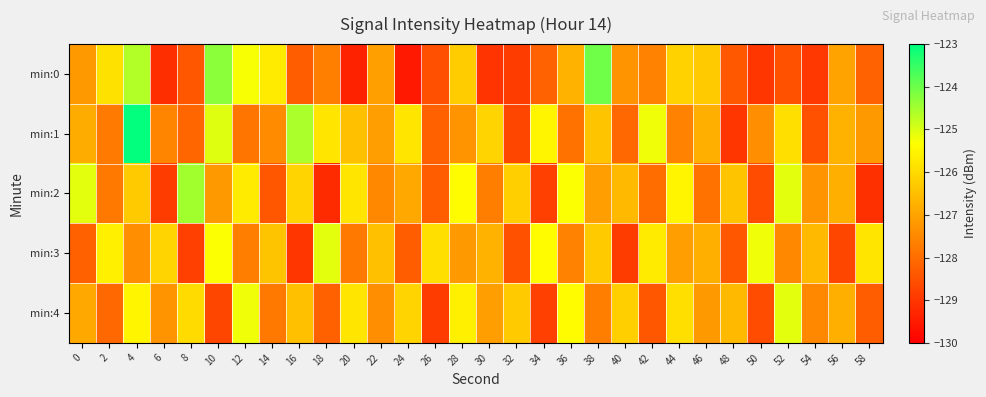

Count the number of data series in this chart.

5